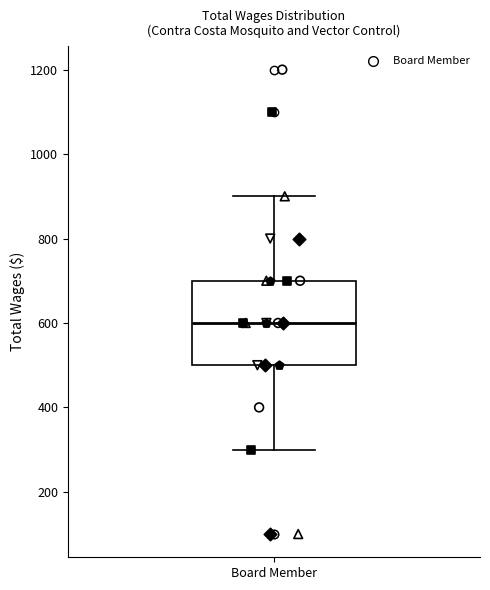

Read this box plot against the y-axis: the position of the median line, the range covered by the box, and the ends of both whiskers. The values are not printed on the chart, so give them approximately, as read against the axis.

median 600, box 500 to 700, whiskers 300 to 900